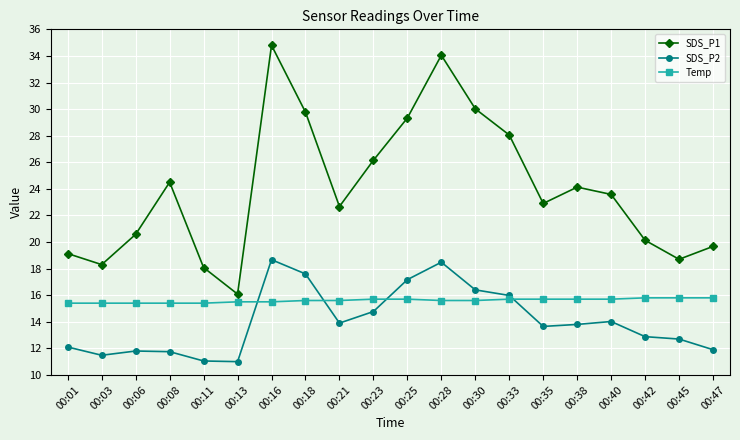

How many lines are shown in the chart?

3